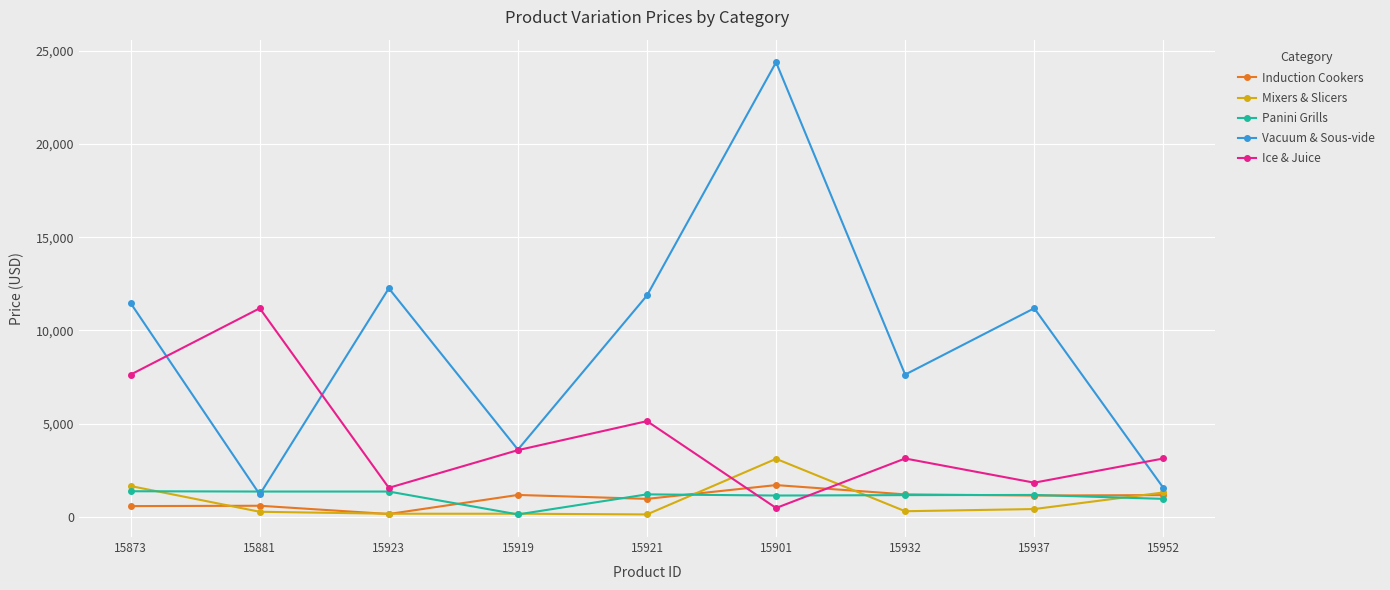

In Ice & Juice, how many points are lower than both neighbors (excluding endpoints)?

3